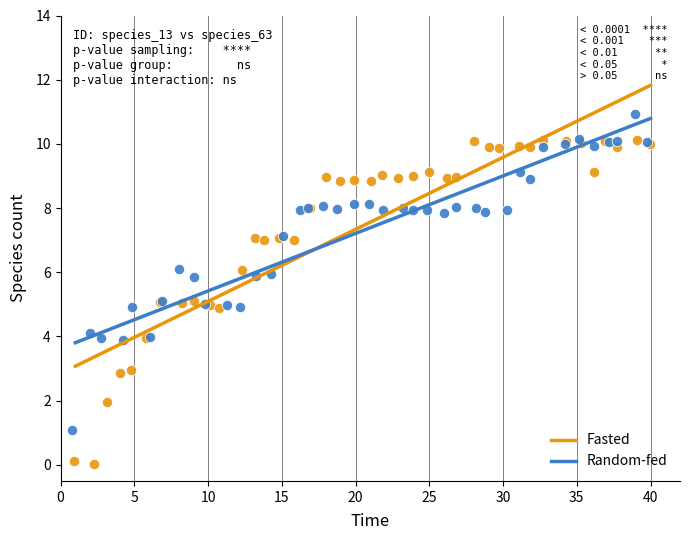

Which series contains the lowest Y value?

Fasted